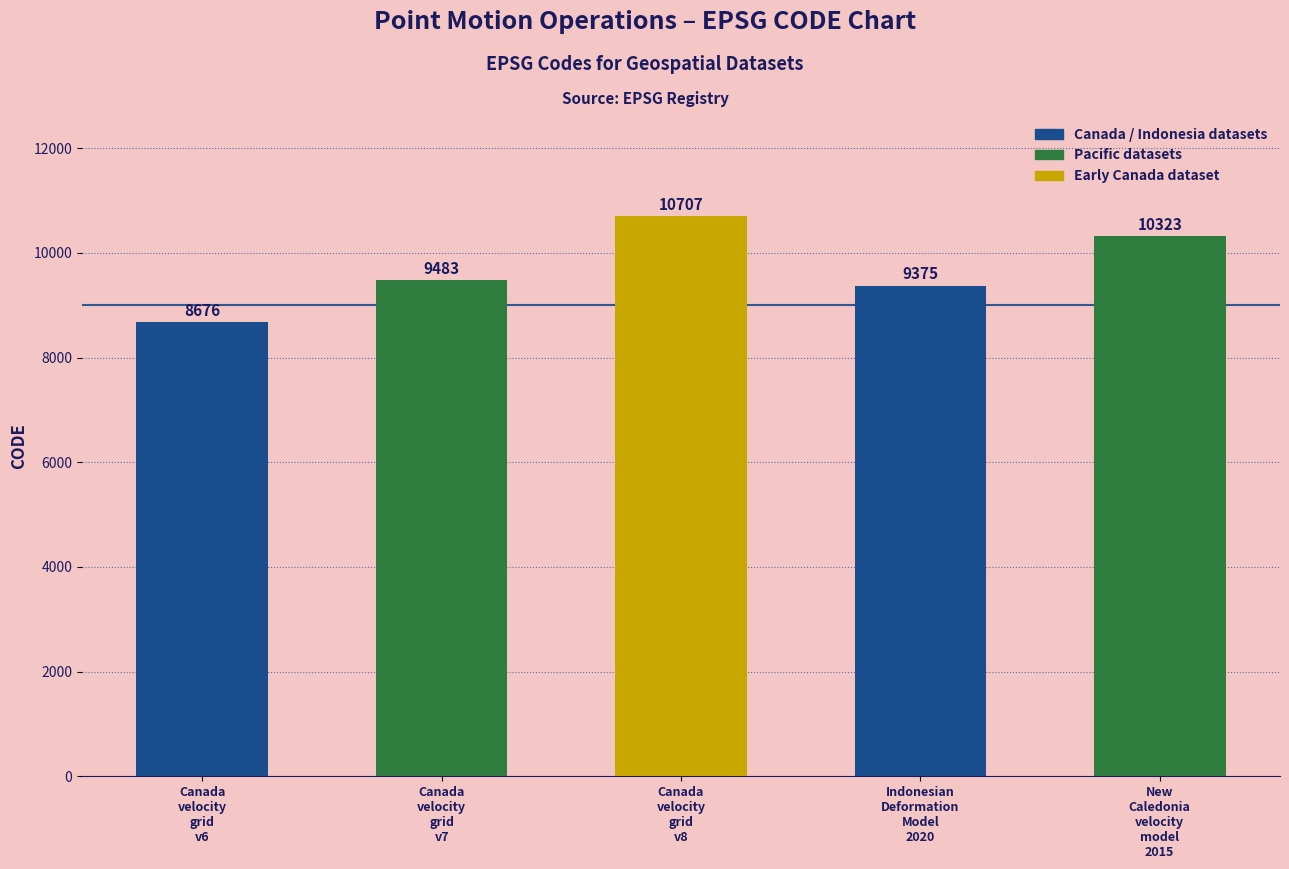

Is it true that the value at Canada
velocity
grid
v7 is 14264?

False